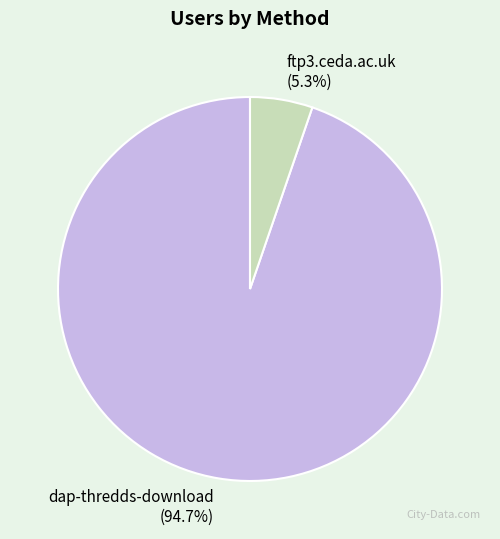

What portion of the pie excludes dap-thredds-download?

5.3%